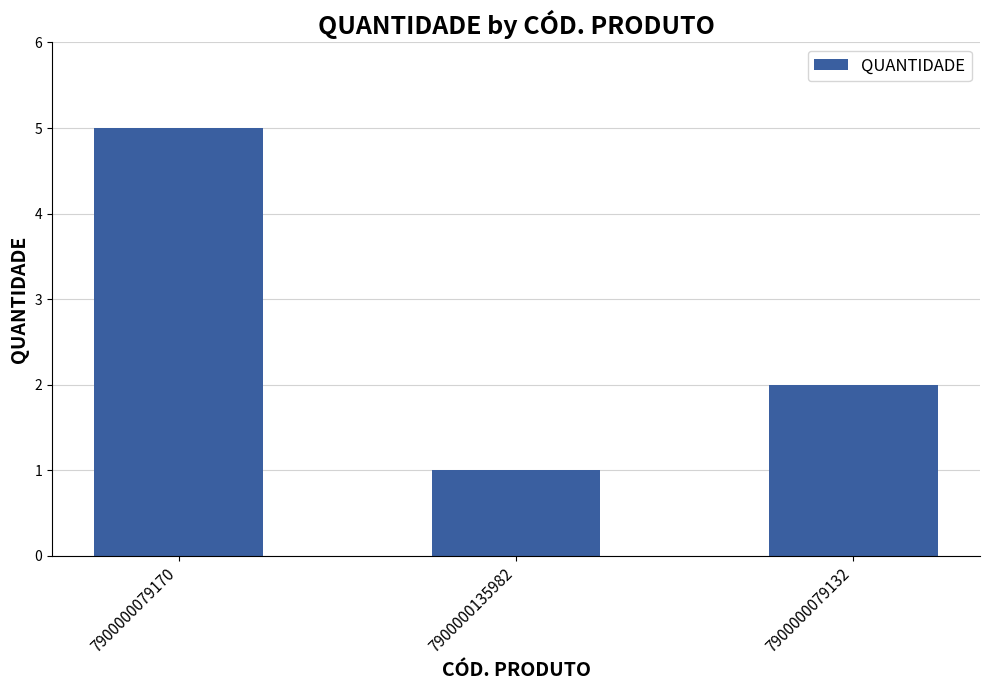

The chart shows a value of 1 at 7900000079132. True or false?

False